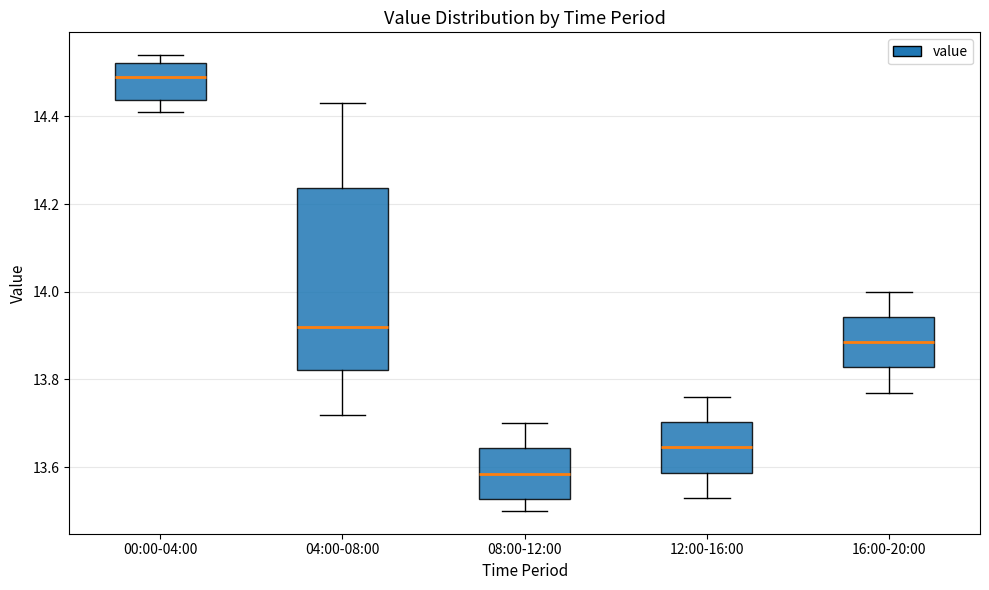

Comparing the boxes themselves (not the whiskers), which one is the tallest?

04:00-08:00